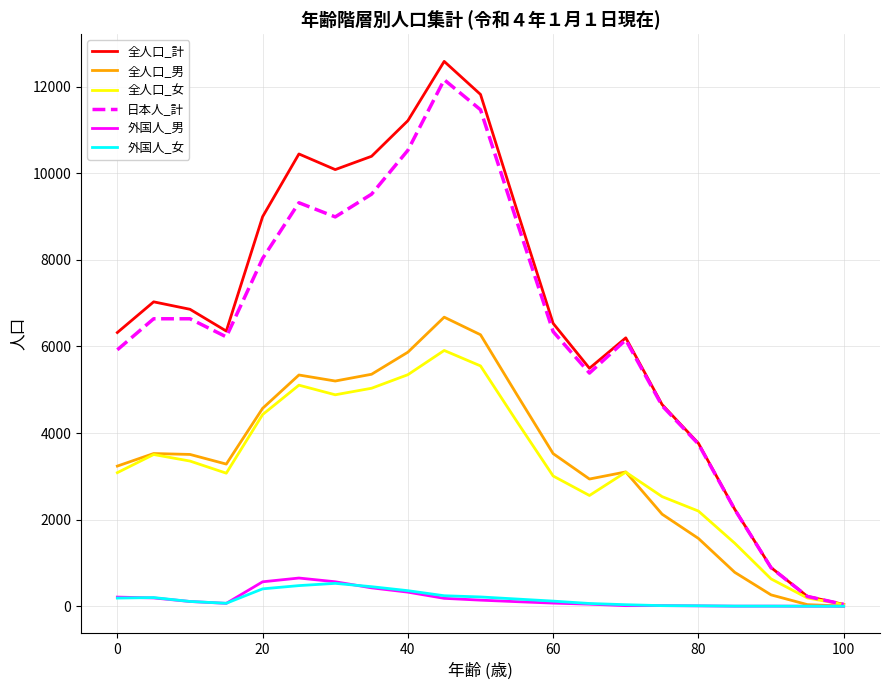

Which series has the widest spread of values?

全人口_計